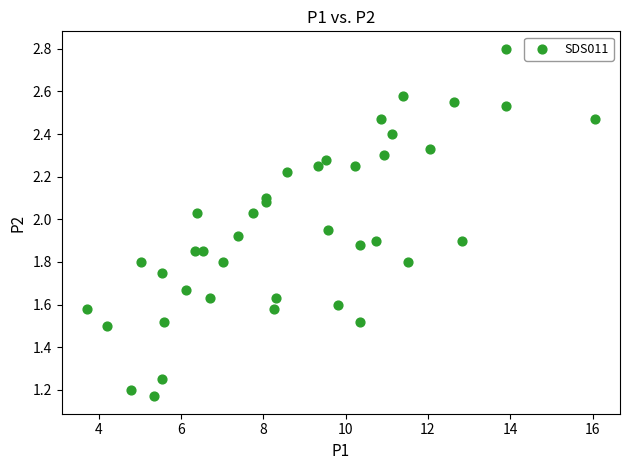

What is the range of X values (max minus min)?

12.3